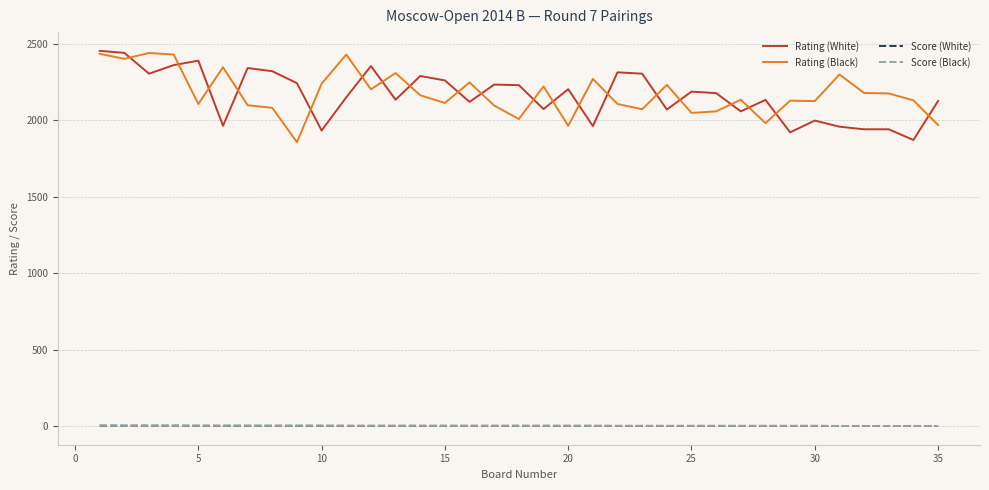

What is the lowest value of the Rating (White) series?

1870.0